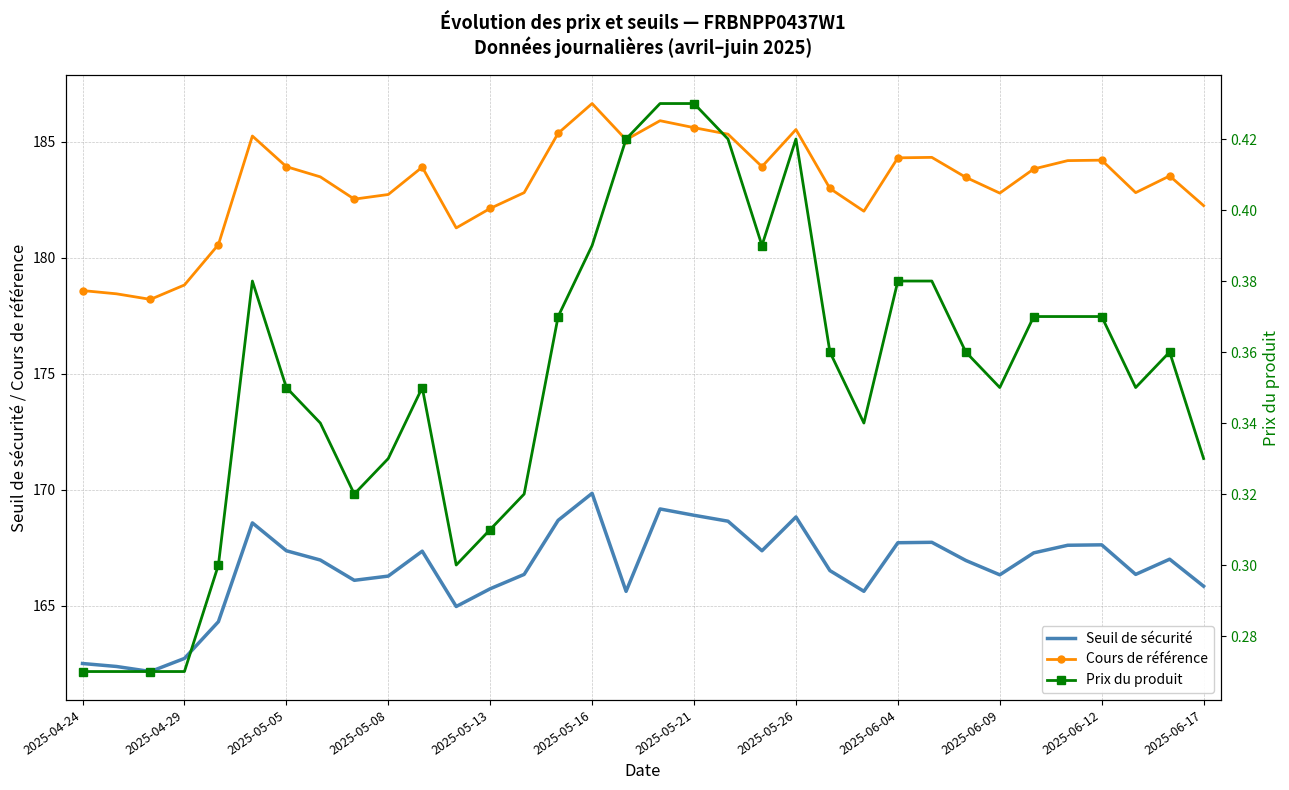

Reading left to right, list all the values displayed in this chart.

Seuil de sécurité: 162.5	162.4	162.2	162.7	164.3	168.6	167.4	167.0	166.1	166.3	167.3	165.0	165.7	166.3	168.7	169.8	165.6	169.2	168.9	168.6	167.4	168.8	166.5	165.6	167.7	167.7	166.9	166.3	167.3	167.6	167.6	166.3	167.0	165.8
Cours de référence: 178.6	178.4	178.2	178.8	180.6	185.2	183.9	183.5	182.5	182.7	183.9	181.3	182.1	182.8	185.4	186.6	185.1	185.9	185.6	185.3	183.9	185.5	183.0	182.0	184.3	184.3	183.5	182.8	183.8	184.2	184.2	182.8	183.5	182.2
Prix du produit: 0.3	0.3	0.3	0.3	0.3	0.4	0.3	0.3	0.3	0.3	0.3	0.3	0.3	0.3	0.4	0.4	0.4	0.4	0.4	0.4	0.4	0.4	0.4	0.3	0.4	0.4	0.4	0.3	0.4	0.4	0.4	0.3	0.4	0.3